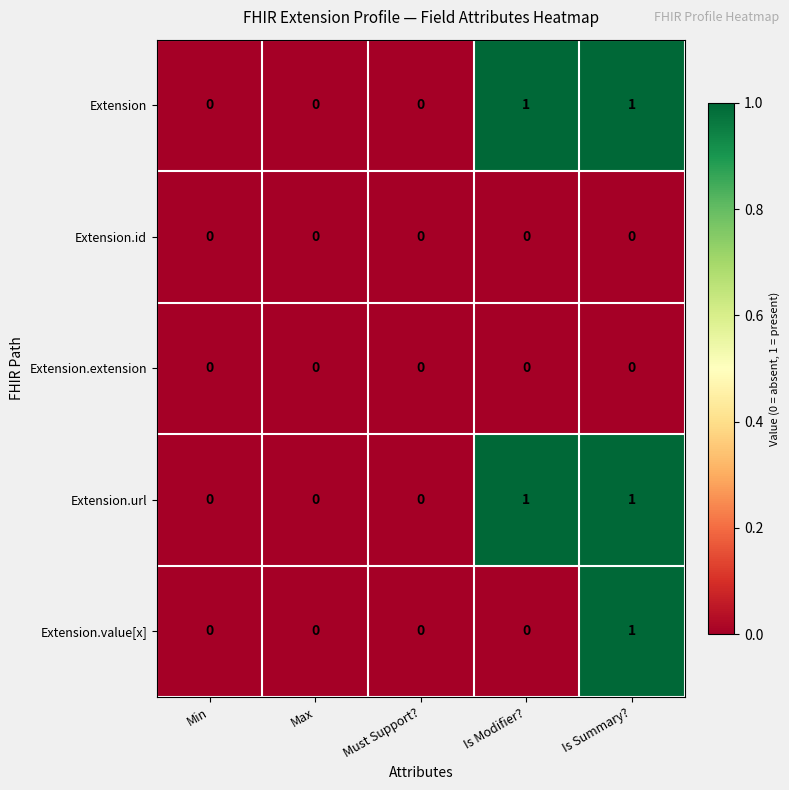

Reading left to right, transcribe all the data shown in this chart.

Extension: 0	0	0	1	1
Extension.id: 0	0	0	0	0
Extension.extension: 0	0	0	0	0
Extension.url: 0	0	0	1	1
Extension.value[x]: 0	0	0	0	1